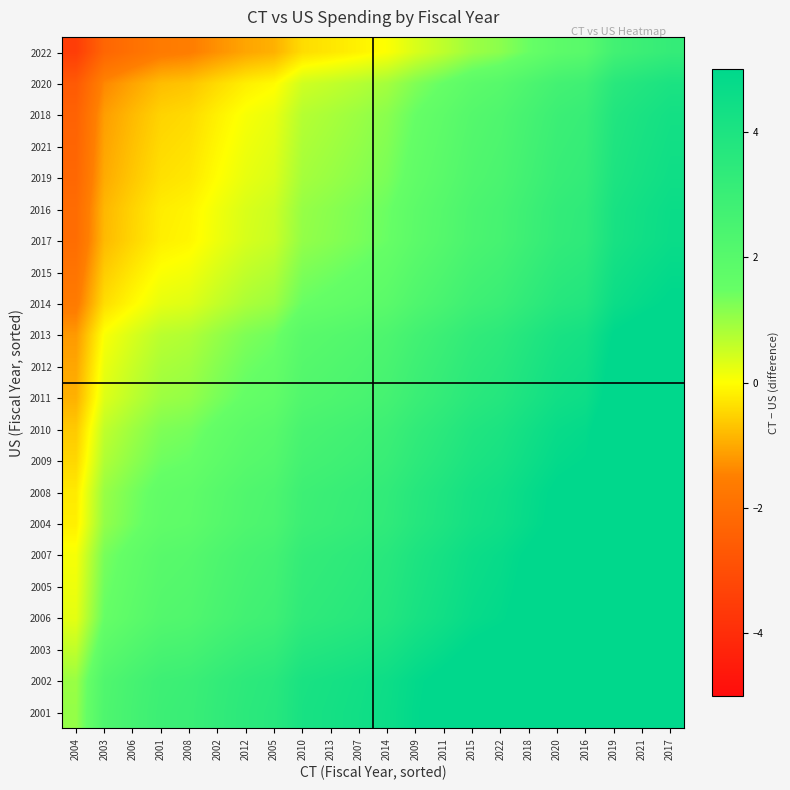

Reading left to right, extract all data points from this chart.

2001: 2004=1.0	2003=2.3	2006=2.6	2001=2.9	2008=3.0	2002=3.3	2012=3.5	2005=3.6	2010=4.2	2013=4.3	2007=4.4	2014=4.6	2009=4.9	2011=5.2	2015=5.5	2022=5.7	2018=6.0	2020=6.4	2016=6.5	2019=7.3	2021=7.5	2017=7.7
2002: 2004=1.0	2003=2.2	2006=2.6	2001=2.9	2008=3.0	2002=3.2	2012=3.5	2005=3.6	2010=4.1	2013=4.2	2007=4.4	2014=4.5	2009=4.9	2011=5.2	2015=5.5	2022=5.6	2018=6.0	2020=6.3	2016=6.5	2019=7.2	2021=7.5	2017=7.7
2003: 2004=0.6	2003=1.9	2006=2.2	2001=2.5	2008=2.6	2002=2.8	2012=3.1	2005=3.2	2010=3.7	2013=3.9	2007=4.0	2014=4.2	2009=4.5	2011=4.8	2015=5.1	2022=5.3	2018=5.6	2020=5.9	2016=6.1	2019=6.8	2021=7.1	2017=7.3
2006: 2004=0.3	2003=1.5	2006=1.8	2001=2.1	2008=2.2	2002=2.5	2012=2.7	2005=2.9	2010=3.4	2013=3.5	2007=3.6	2014=3.8	2009=4.2	2011=4.4	2015=4.7	2022=4.9	2018=5.2	2020=5.6	2016=5.7	2019=6.5	2021=6.7	2017=7.0
2005: 2004=0.2	2003=1.4	2006=1.7	2001=2.0	2008=2.1	2002=2.4	2012=2.6	2005=2.8	2010=3.3	2013=3.4	2007=3.5	2014=3.7	2009=4.1	2011=4.3	2015=4.6	2022=4.8	2018=5.2	2020=5.5	2016=5.6	2019=6.4	2021=6.6	2017=6.9
2007: 2004=0.1	2003=1.3	2006=1.7	2001=2.0	2008=2.0	2002=2.3	2012=2.5	2005=2.7	2010=3.2	2013=3.3	2007=3.5	2014=3.6	2009=4.0	2011=4.2	2015=4.6	2022=4.7	2018=5.1	2020=5.4	2016=5.5	2019=6.3	2021=6.6	2017=6.8
2004: 2004=-0.2	2003=1.1	2006=1.4	2001=1.7	2008=1.8	2002=2.0	2012=2.3	2005=2.4	2010=2.9	2013=3.0	2007=3.2	2014=3.4	2009=3.7	2011=4.0	2015=4.3	2022=4.5	2018=4.8	2020=5.1	2016=5.3	2019=6.0	2021=6.3	2017=6.5
2008: 2004=-0.2	2003=1.0	2006=1.3	2001=1.6	2008=1.7	2002=2.0	2012=2.2	2005=2.4	2010=2.9	2013=3.0	2007=3.1	2014=3.3	2009=3.7	2011=3.9	2015=4.2	2022=4.4	2018=4.7	2020=5.1	2016=5.2	2019=6.0	2021=6.2	2017=6.5
2009: 2004=-0.5	2003=0.8	2006=1.1	2001=1.4	2008=1.5	2002=1.8	2012=2.0	2005=2.1	2010=2.6	2013=2.8	2007=2.9	2014=3.1	2009=3.4	2011=3.7	2015=4.0	2022=4.2	2018=4.5	2020=4.9	2016=5.0	2019=5.8	2021=6.0	2017=6.2
2010: 2004=-0.6	2003=0.6	2006=1.0	2001=1.3	2008=1.3	2002=1.6	2012=1.8	2005=2.0	2010=2.5	2013=2.6	2007=2.7	2014=2.9	2009=3.3	2011=3.5	2015=3.9	2022=4.0	2018=4.4	2020=4.7	2016=4.8	2019=5.6	2021=5.8	2017=6.1
2011: 2004=-0.9	2003=0.3	2006=0.7	2001=1.0	2008=1.1	2002=1.3	2012=1.5	2005=1.7	2010=2.2	2013=2.3	2007=2.5	2014=2.6	2009=3.0	2011=3.3	2015=3.6	2022=3.7	2018=4.1	2020=4.4	2016=4.5	2019=5.3	2021=5.6	2017=5.8
2012: 2004=-1.0	2003=0.2	2006=0.5	2001=0.8	2008=0.9	2002=1.2	2012=1.4	2005=1.6	2010=2.1	2013=2.2	2007=2.3	2014=2.5	2009=2.9	2011=3.1	2015=3.4	2022=3.6	2018=3.9	2020=4.3	2016=4.4	2019=5.2	2021=5.4	2017=5.7
2013: 2004=-1.2	2003=0.1	2006=0.4	2001=0.7	2008=0.8	2002=1.0	2012=1.3	2005=1.4	2010=1.9	2013=2.0	2007=2.2	2014=2.3	2009=2.7	2011=3.0	2015=3.3	2022=3.5	2018=3.8	2020=4.1	2016=4.3	2019=5.0	2021=5.3	2017=5.5
2014: 2004=-1.6	2003=-0.4	2006=-0.1	2001=0.2	2008=0.3	2002=0.6	2012=0.8	2005=1.0	2010=1.5	2013=1.6	2007=1.7	2014=1.9	2009=2.3	2011=2.5	2015=2.8	2022=3.0	2018=3.4	2020=3.7	2016=3.8	2019=4.6	2021=4.8	2017=5.1
2015: 2004=-1.8	2003=-0.6	2006=-0.3	2001=0.0	2008=0.1	2002=0.4	2012=0.6	2005=0.8	2010=1.3	2013=1.4	2007=1.5	2014=1.7	2009=2.1	2011=2.3	2015=2.6	2022=2.8	2018=3.1	2020=3.5	2016=3.6	2019=4.4	2021=4.6	2017=4.9
2017: 2004=-2.0	2003=-0.8	2006=-0.5	2001=-0.2	2008=-0.1	2002=0.2	2012=0.4	2005=0.5	2010=1.1	2013=1.2	2007=1.3	2014=1.5	2009=1.8	2011=2.1	2015=2.4	2022=2.6	2018=2.9	2020=3.3	2016=3.4	2019=4.2	2021=4.4	2017=4.6
2016: 2004=-2.1	2003=-0.8	2006=-0.5	2001=-0.2	2008=-0.1	2002=0.1	2012=0.4	2005=0.5	2010=1.0	2013=1.1	2007=1.3	2014=1.5	2009=1.8	2011=2.1	2015=2.4	2022=2.6	2018=2.9	2020=3.2	2016=3.4	2019=4.1	2021=4.4	2017=4.6
2019: 2004=-2.2	2003=-1.0	2006=-0.6	2001=-0.4	2008=-0.3	2002=-0.0	2012=0.2	2005=0.4	2010=0.9	2013=1.0	2007=1.1	2014=1.3	2009=1.7	2011=1.9	2015=2.2	2022=2.4	2018=2.8	2020=3.1	2016=3.2	2019=4.0	2021=4.2	2017=4.5
2021: 2004=-2.3	2003=-1.1	2006=-0.7	2001=-0.4	2008=-0.3	2002=-0.1	2012=0.2	2005=0.3	2010=0.8	2013=0.9	2007=1.1	2014=1.2	2009=1.6	2011=1.9	2015=2.2	2022=2.3	2018=2.7	2020=3.0	2016=3.2	2019=3.9	2021=4.2	2017=4.4
2018: 2004=-2.4	2003=-1.1	2006=-0.8	2001=-0.5	2008=-0.4	2002=-0.2	2012=0.1	2005=0.2	2010=0.7	2013=0.8	2007=1.0	2014=1.2	2009=1.5	2011=1.8	2015=2.1	2022=2.3	2018=2.6	2020=2.9	2016=3.1	2019=3.8	2021=4.1	2017=4.3
2020: 2004=-2.6	2003=-1.4	2006=-1.1	2001=-0.8	2008=-0.7	2002=-0.4	2012=-0.2	2005=-0.0	2010=0.5	2013=0.6	2007=0.7	2014=0.9	2009=1.3	2011=1.5	2015=1.8	2022=2.0	2018=2.3	2020=2.7	2016=2.8	2019=3.6	2021=3.8	2017=4.1
2022: 2004=-3.5	2003=-2.3	2006=-1.9	2001=-1.6	2008=-1.5	2002=-1.3	2012=-1.1	2005=-0.9	2010=-0.4	2013=-0.3	2007=-0.1	2014=0.0	2009=0.4	2011=0.7	2015=1.0	2022=1.1	2018=1.5	2020=1.8	2016=1.9	2019=2.7	2021=3.0	2017=3.2